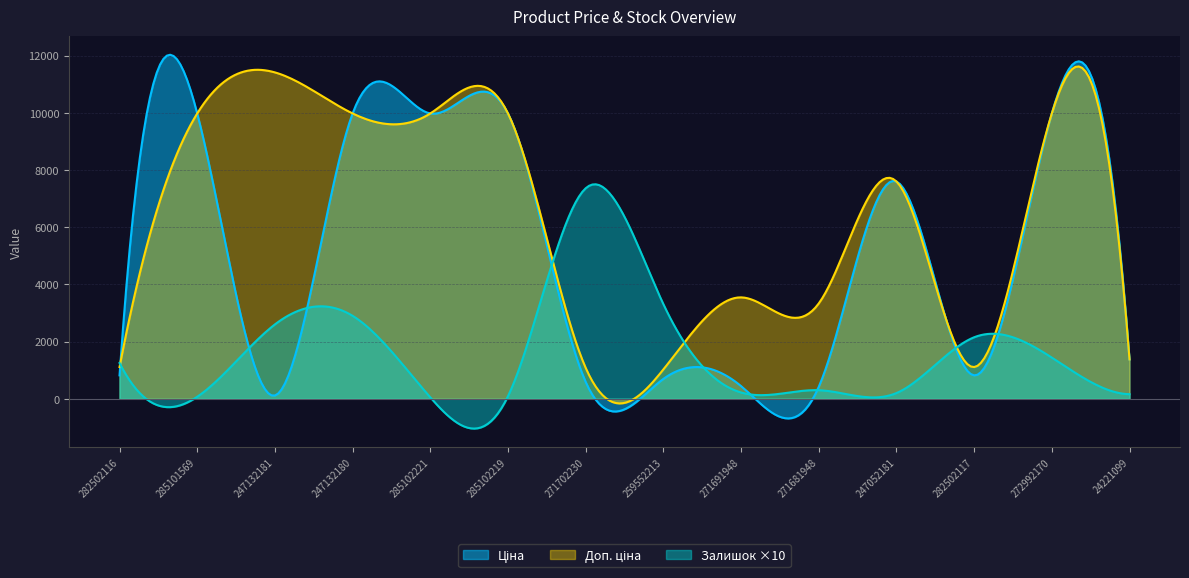

What is the sum of the Доп. ціна values at 247052181 and 285102221?

17571.5